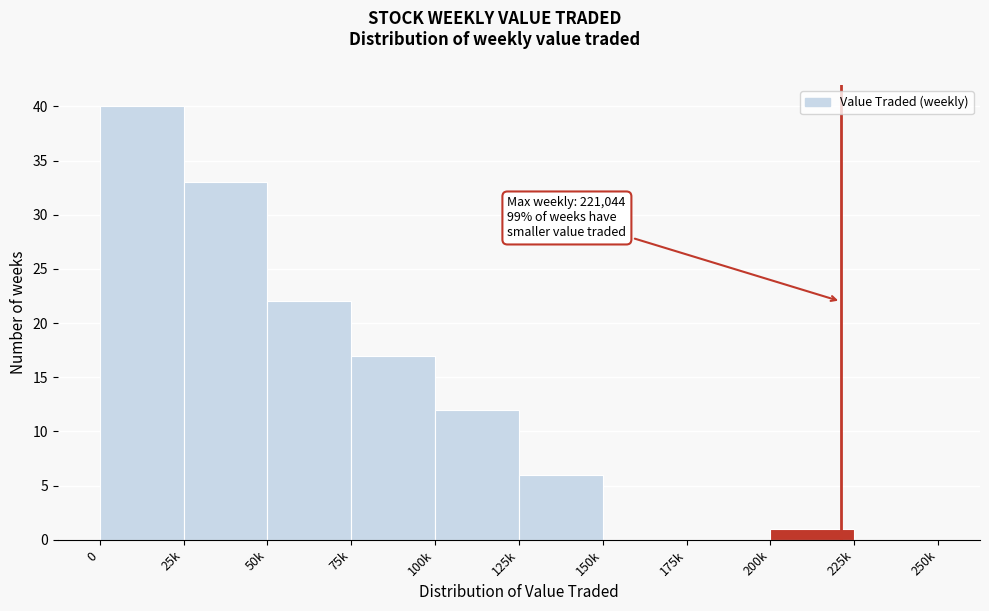

Reading left to right, extract all data points from this chart.

0=40	25k=33	50k=22	75k=17	100k=12	125k=6	150k=0	175k=0	200k=1	225k=0